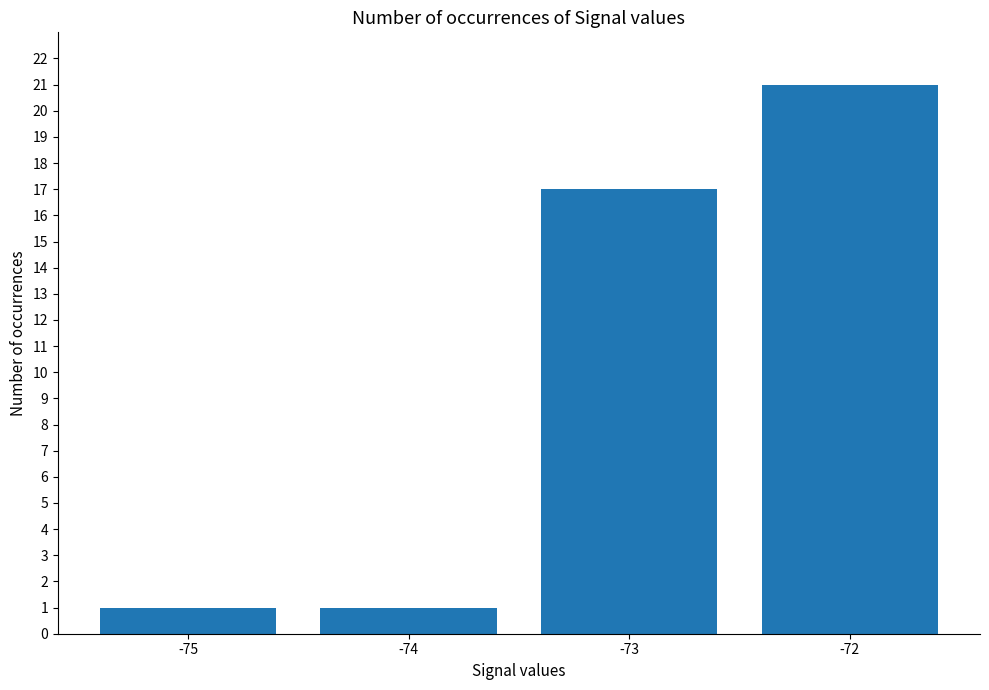

Which label corresponds to the largest value in the chart?

-72